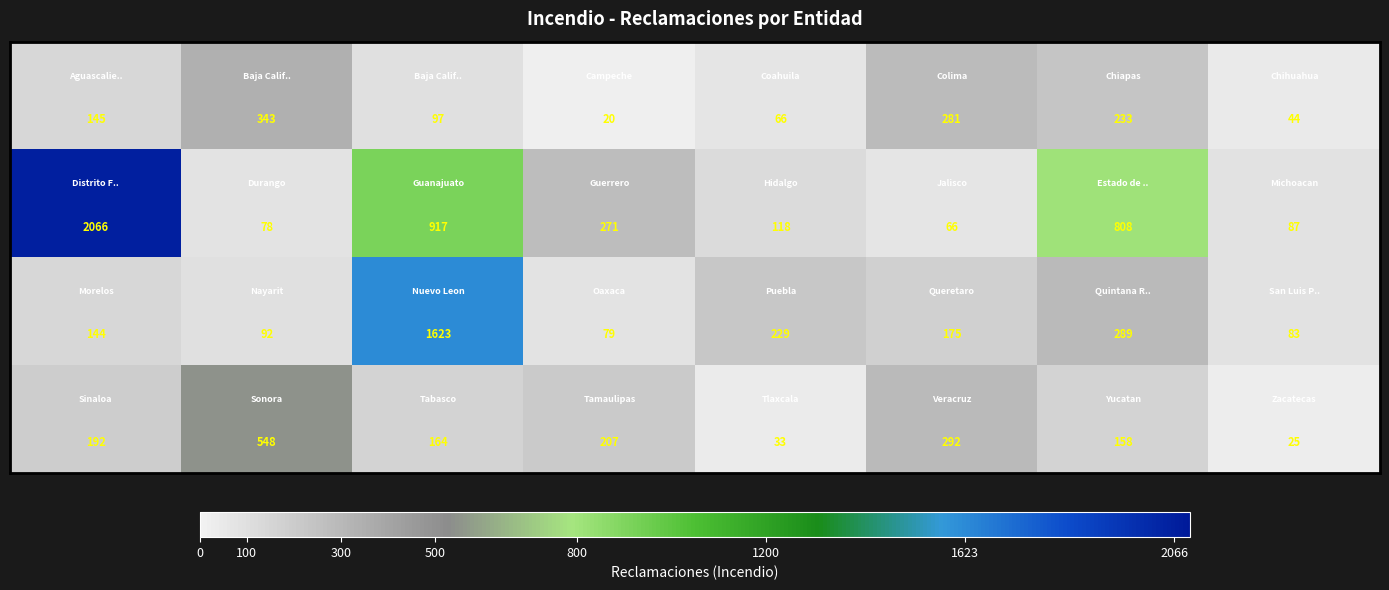

What is the minimum value shown in the chart?

20